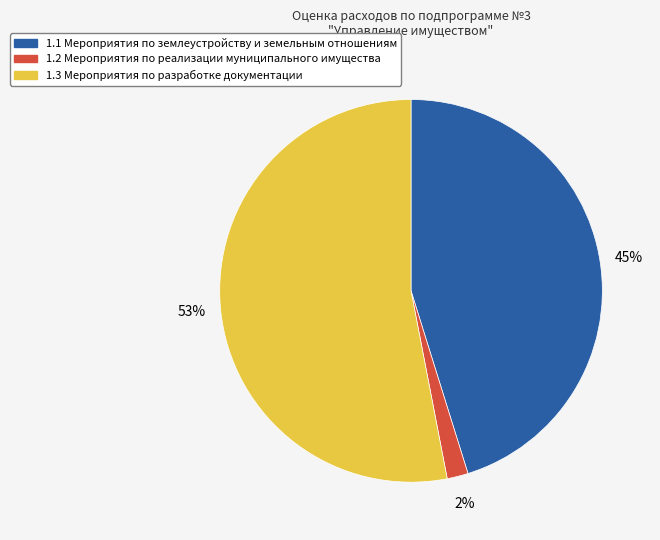

Is there a majority slice in this chart?

Yes